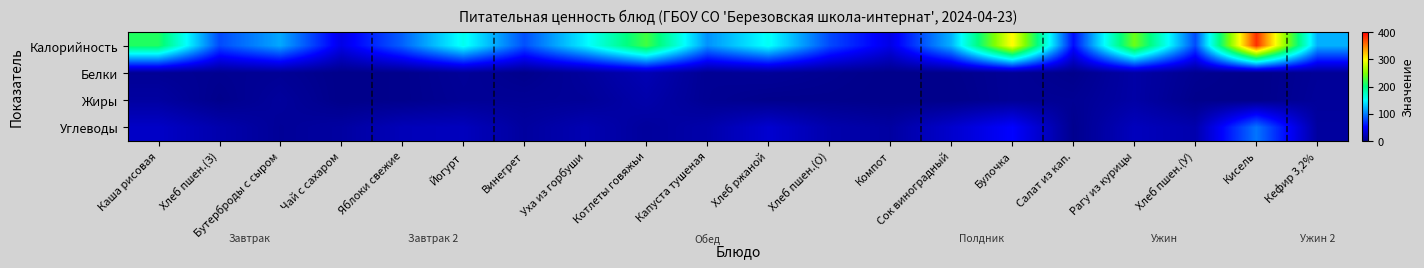

At Яблоки свежие, list the series in order from largest to smallest.

Калорийность, Углеводы, Белки, Жиры